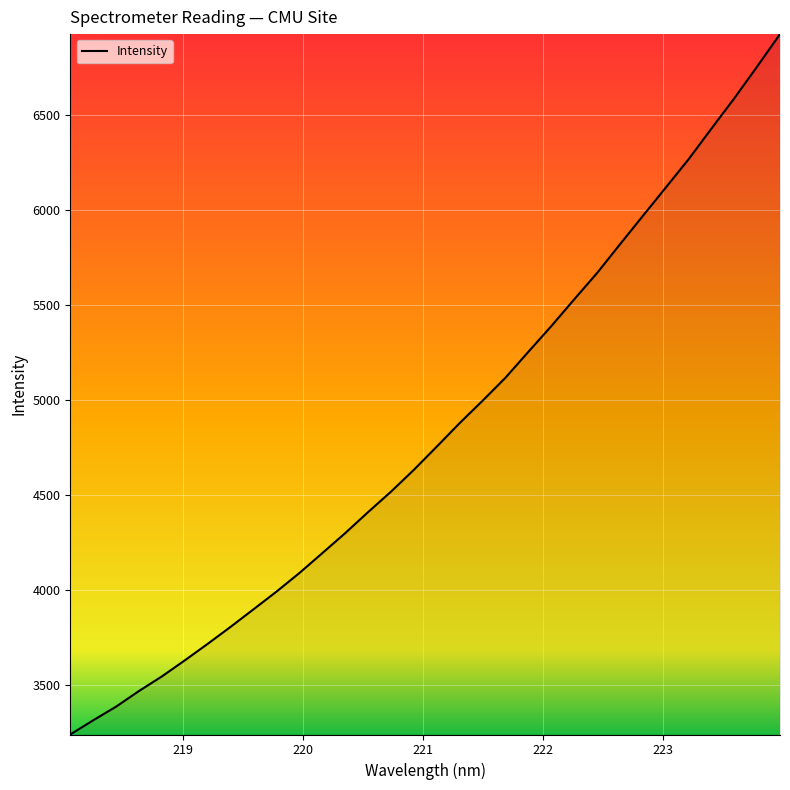

How many lines are shown in the chart?

1